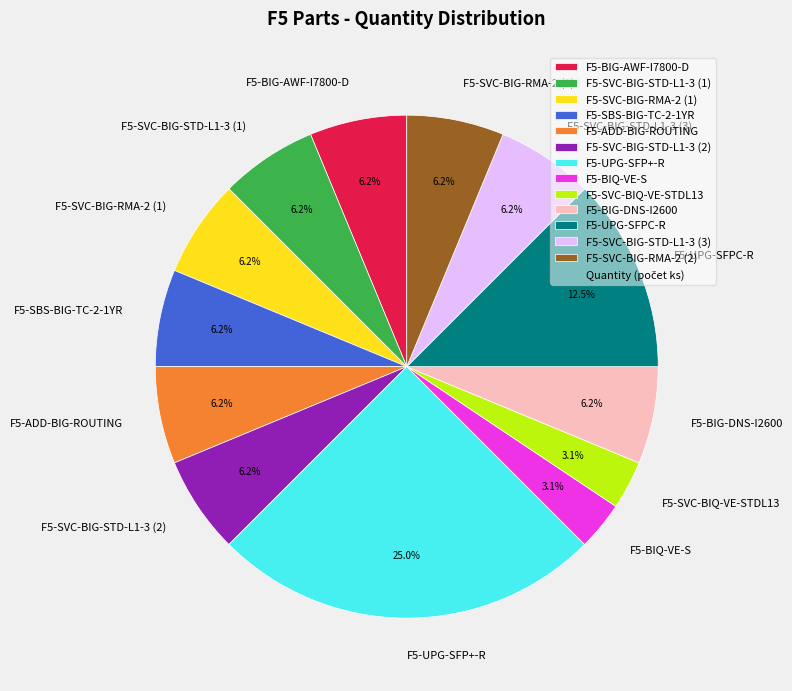

Does F5-SVC-BIG-STD-L1-3 (1) account for over 50% of the chart?

No